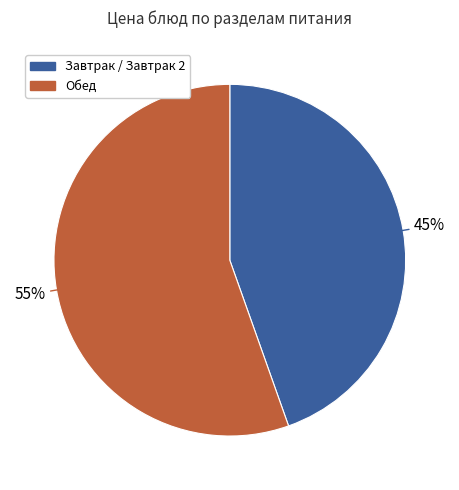

To the nearest percent, what is the average slice percentage?

50%